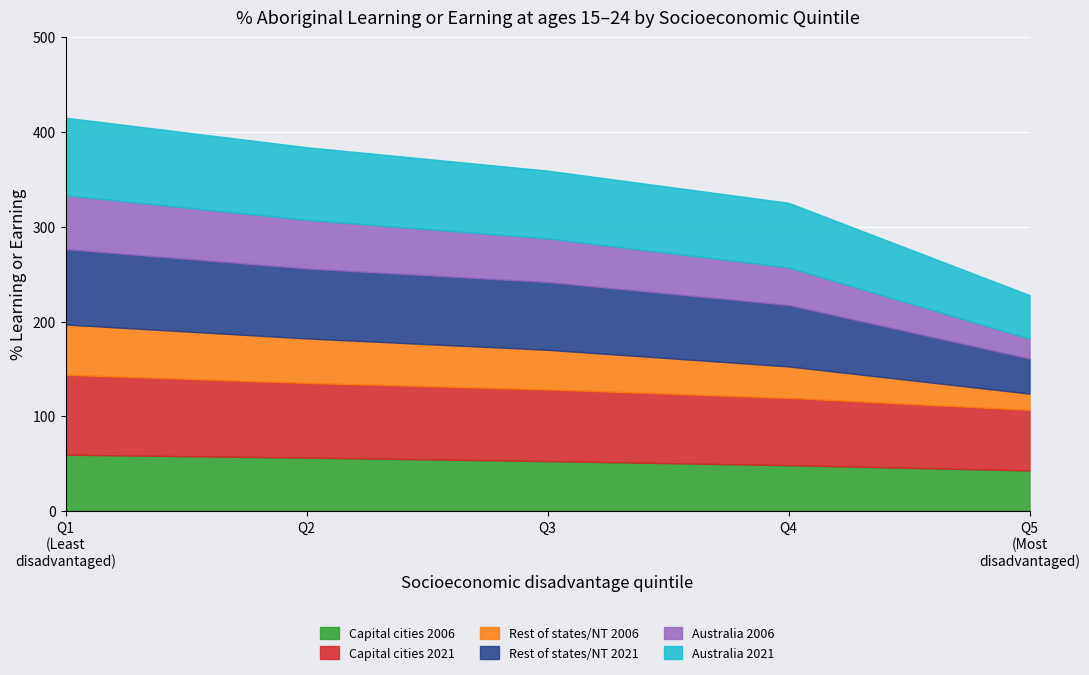

What position from the left is Quintile 4?

4